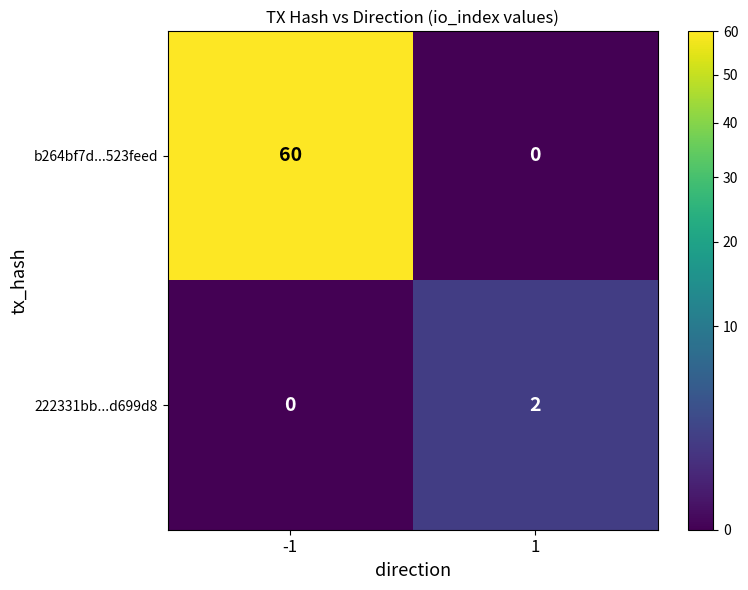

What value does the b264bf7d...523feed series have at -1, to the nearest 5?

60